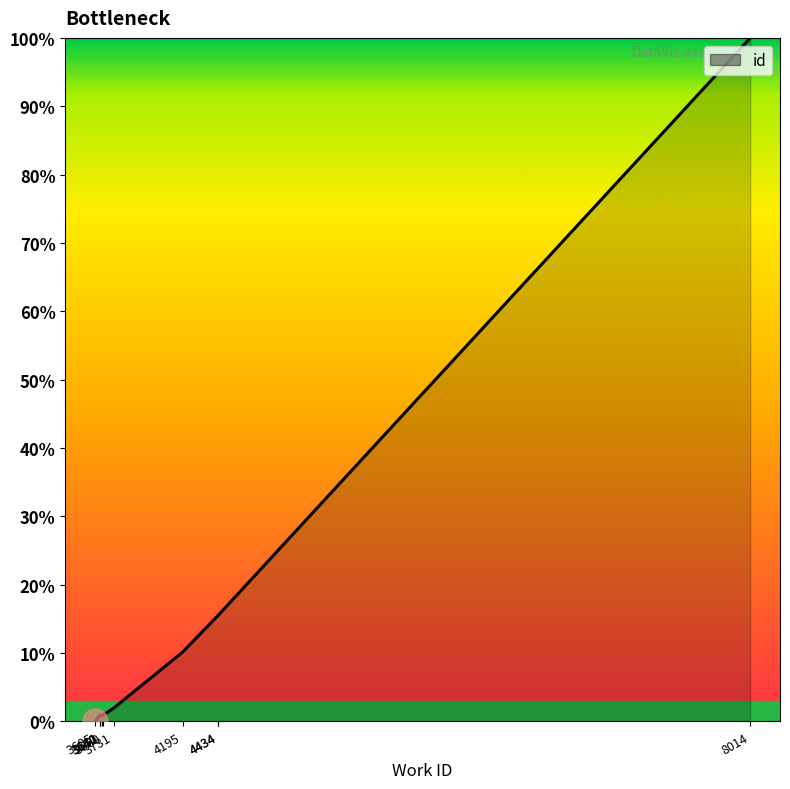

At which category does the data reach its first local peak?

3640